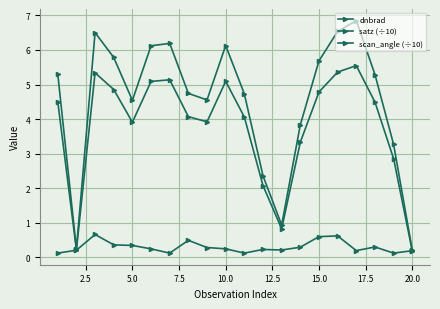

True or false: dnbrad and satz (÷10) intersect in this chart.

False